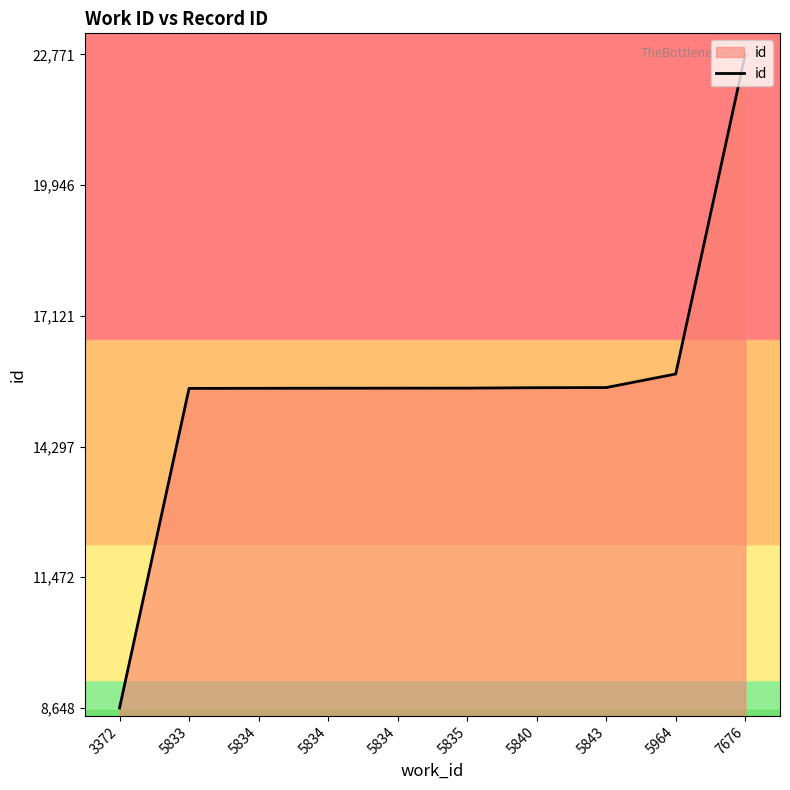

Reading right to left, list all the values displayed in this chart.

22771	15865	15572	15569	15560	15559	15558	15556	15554	8648